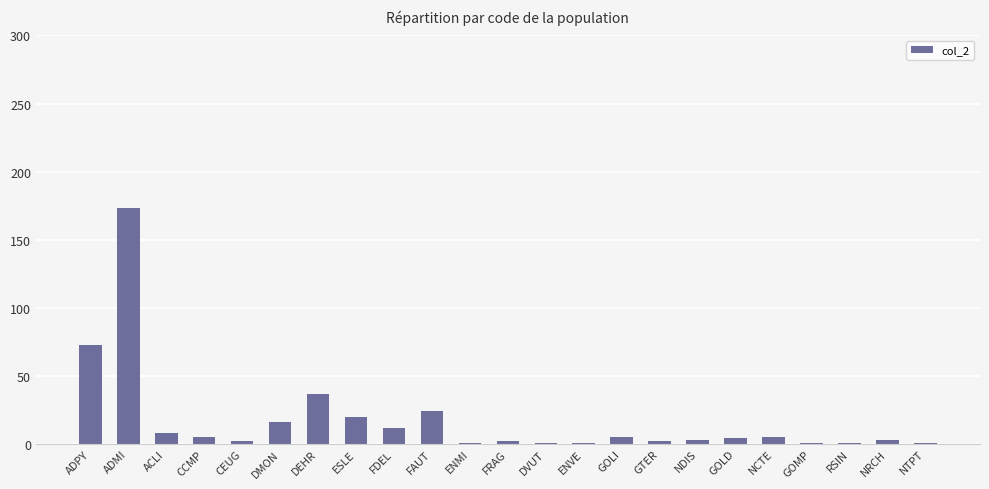

What is the change in value from ADMI to NTPT?

-172